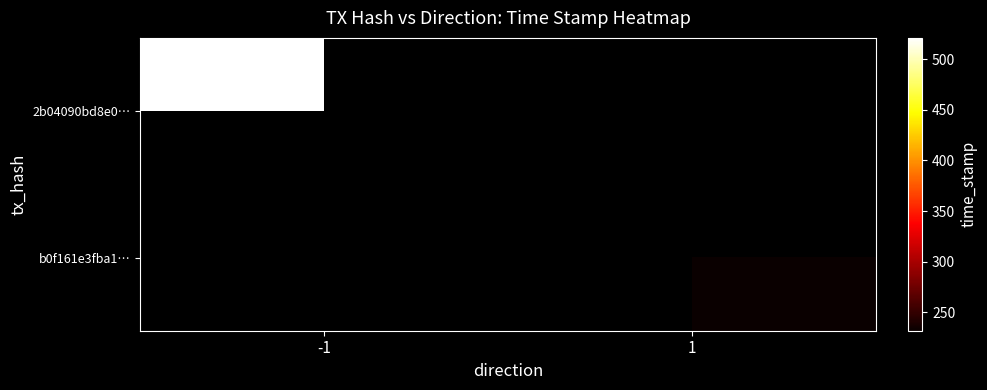

Count the number of categories in the chart.

2